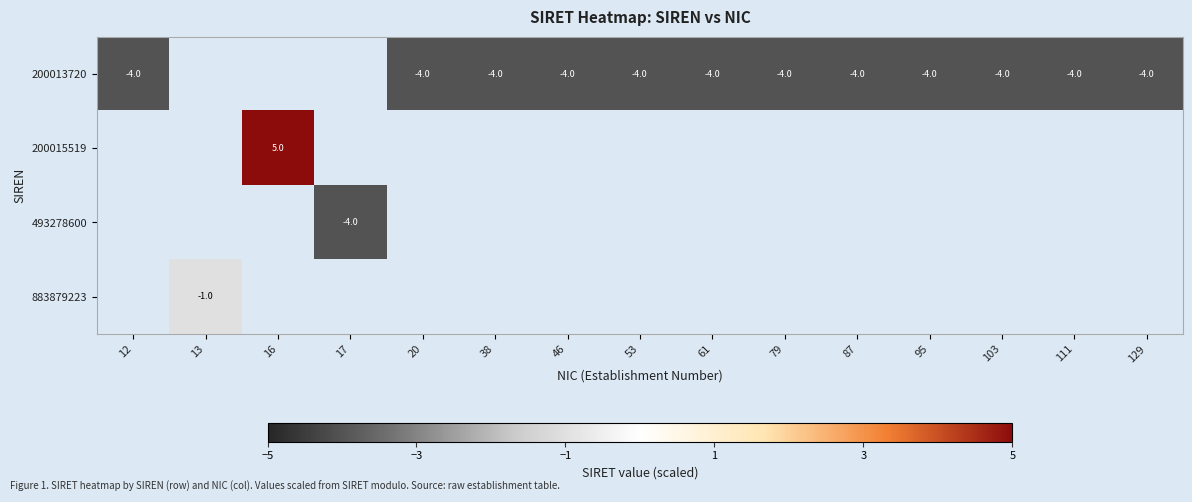

At which category does the chart reach its peak across all series?

16